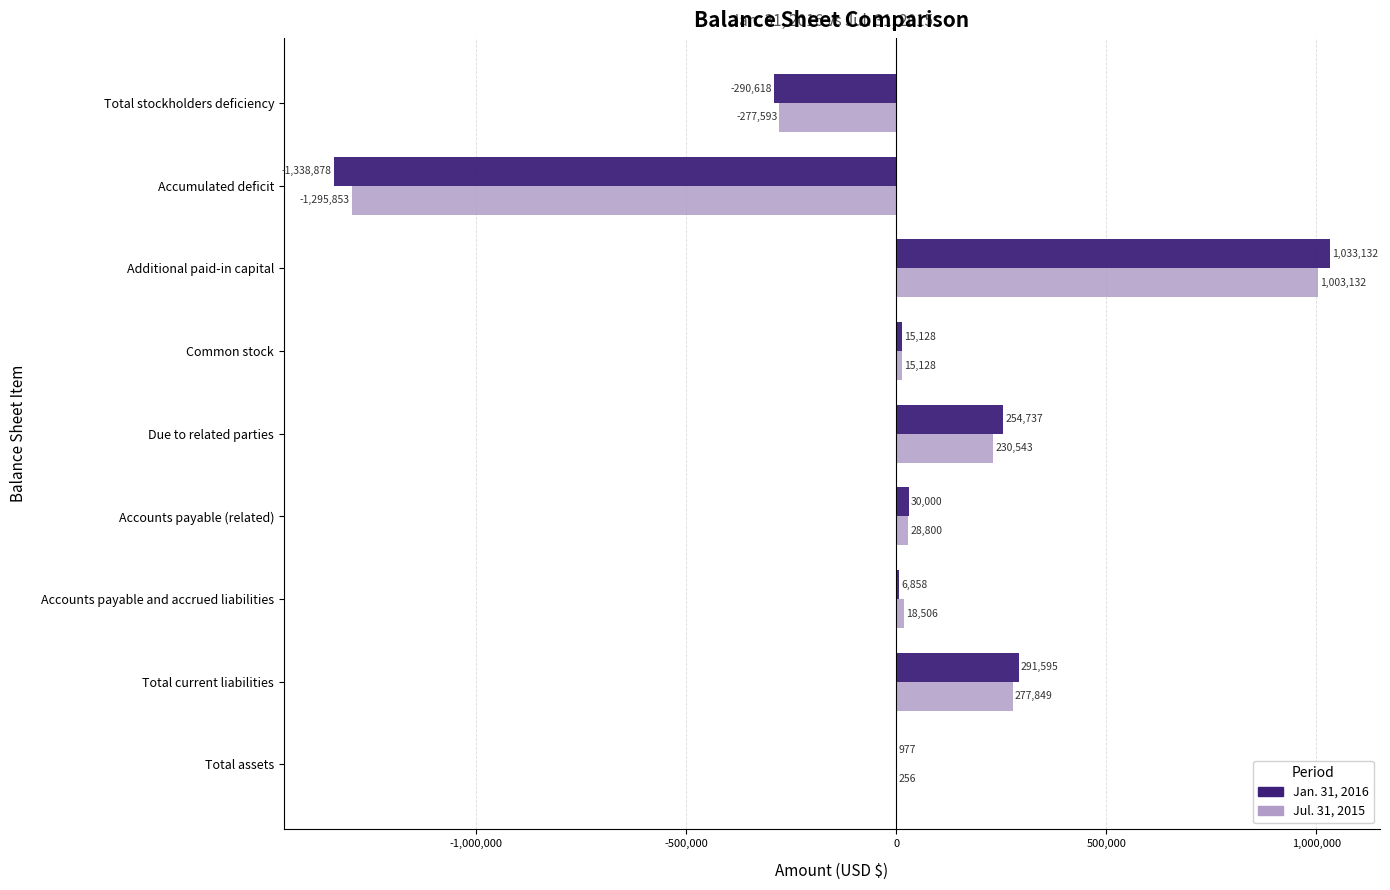

What is the sum of all Jan. 31, 2016 values?

2931